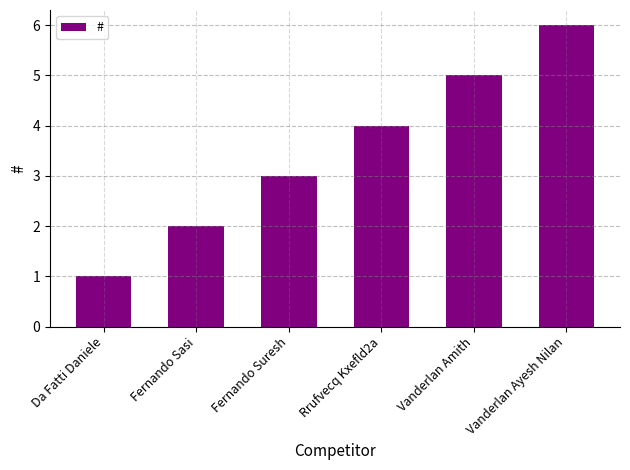

List the labels in order of value, largest first.

Vanderlan Ayesh Nilan, Vanderlan Amith, Rrufvecq Kxefld2a, Fernando Suresh, Fernando Sasi, Da Fatti Daniele